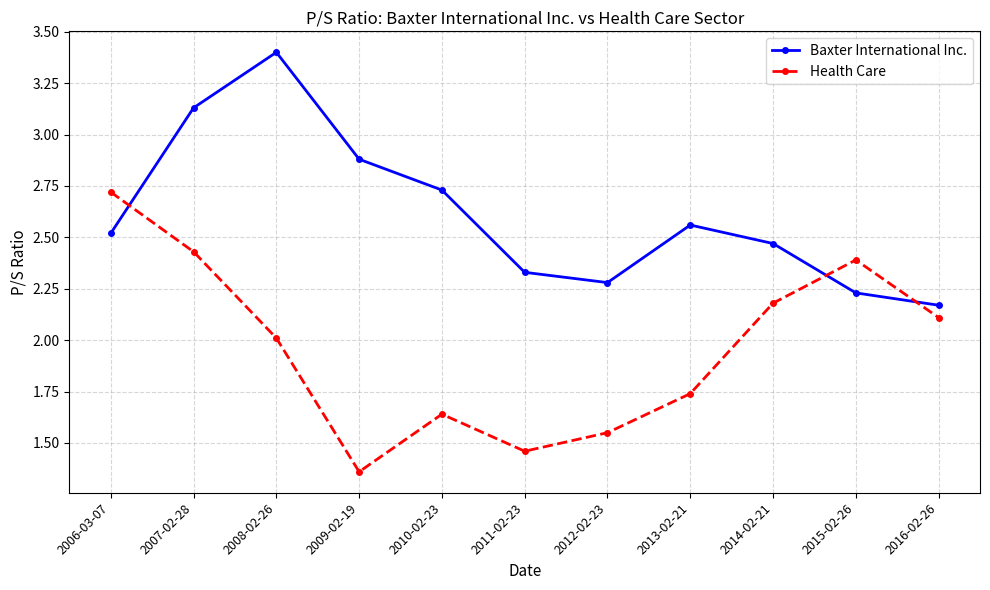

Where is the first local minimum for Baxter International Inc.?

2012-02-23